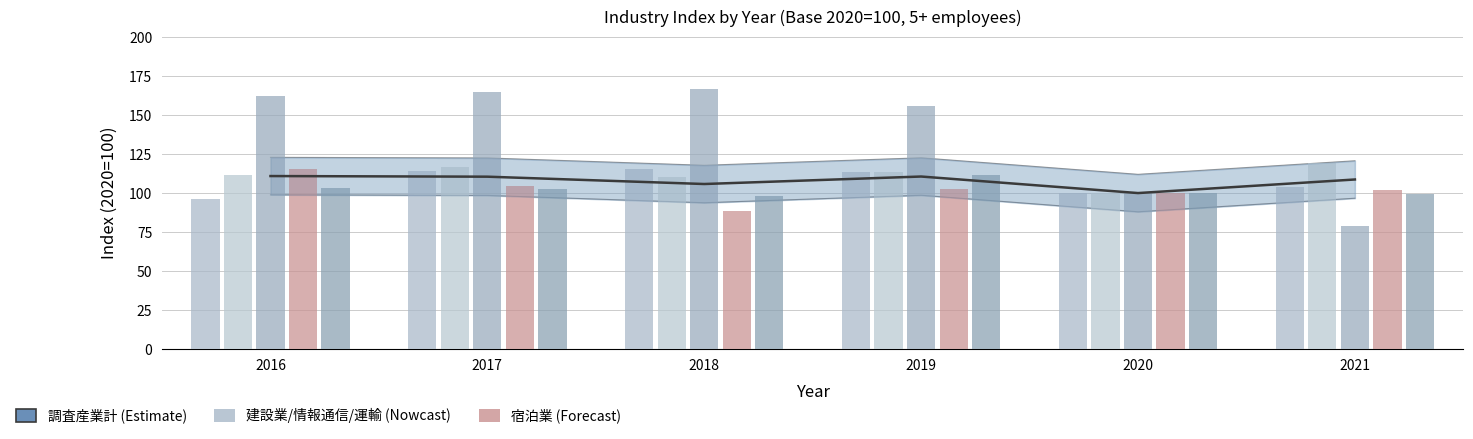

Is it true that 宿泊業，飲食サービス業 equals 155.7 at 2019?

True